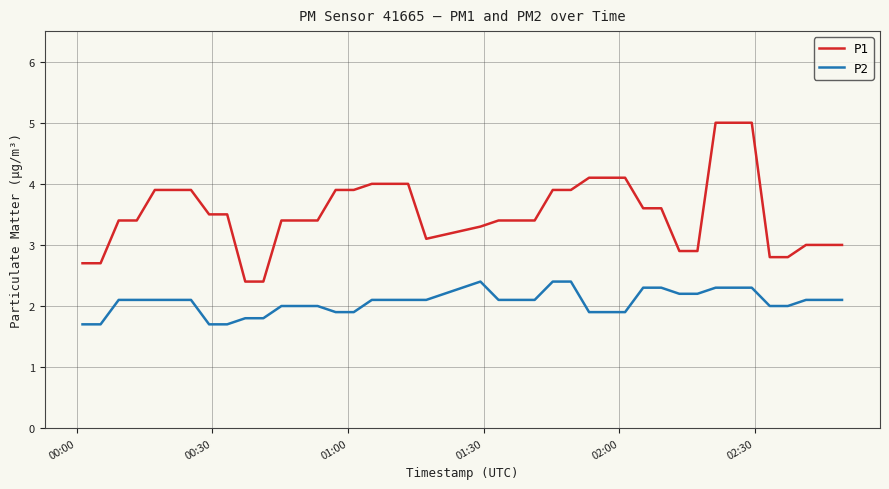

Which series has the largest total across all categories?

P1